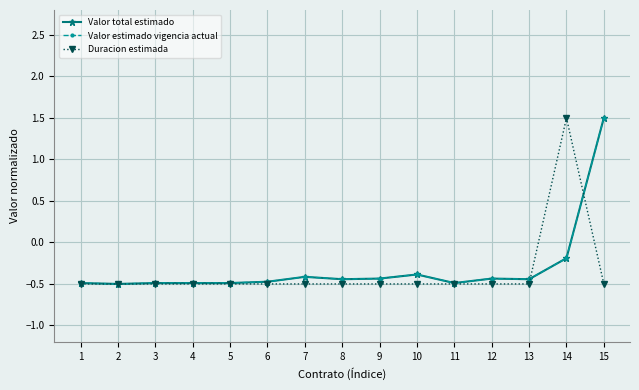

True or false: Valor total estimado has a value of -0.7 at 3.

False